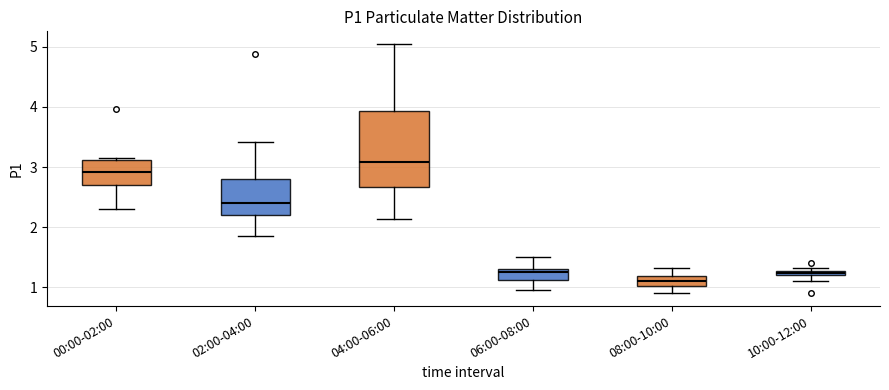

Comparing the boxes themselves (not the whiskers), which one is the tallest?

04:00-06:00